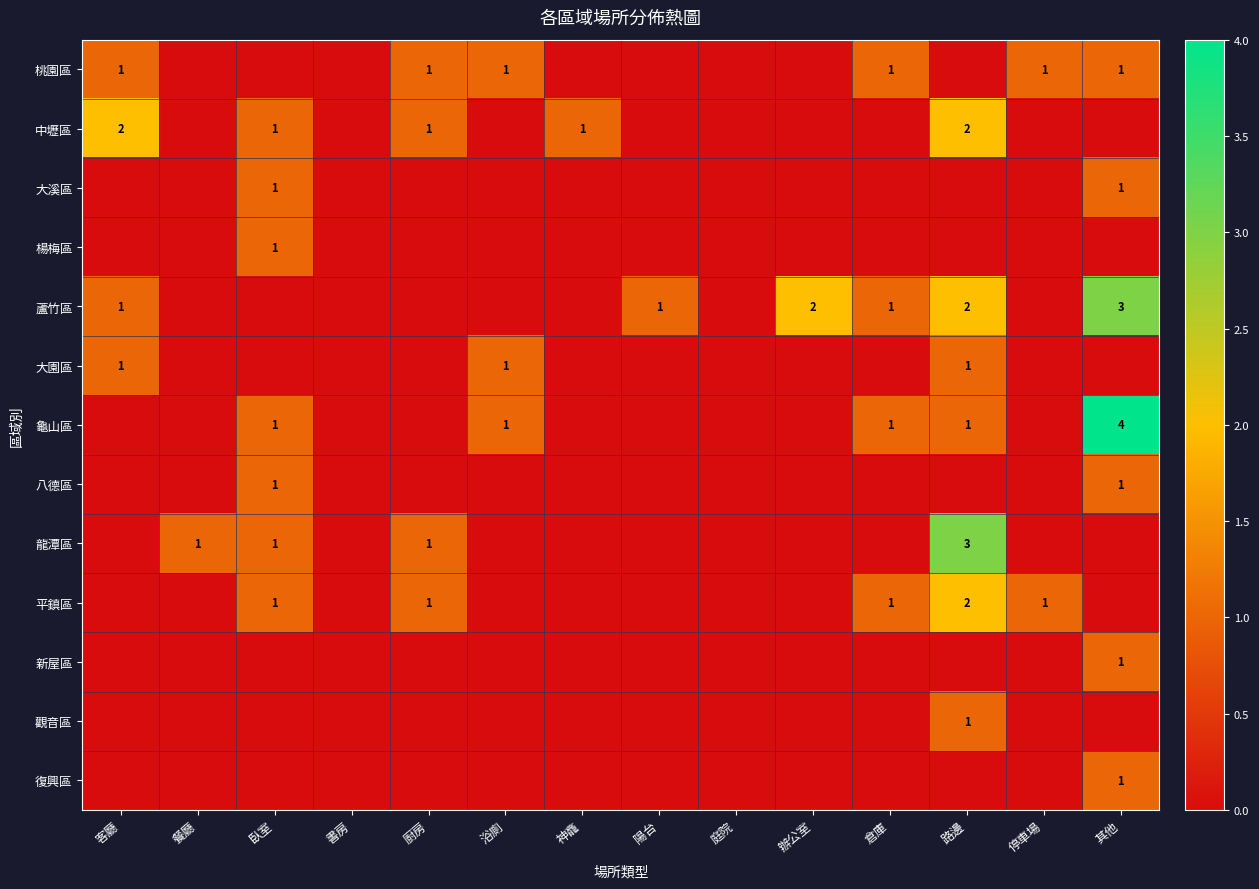

At which category is the sum across all series the highest?

路邊